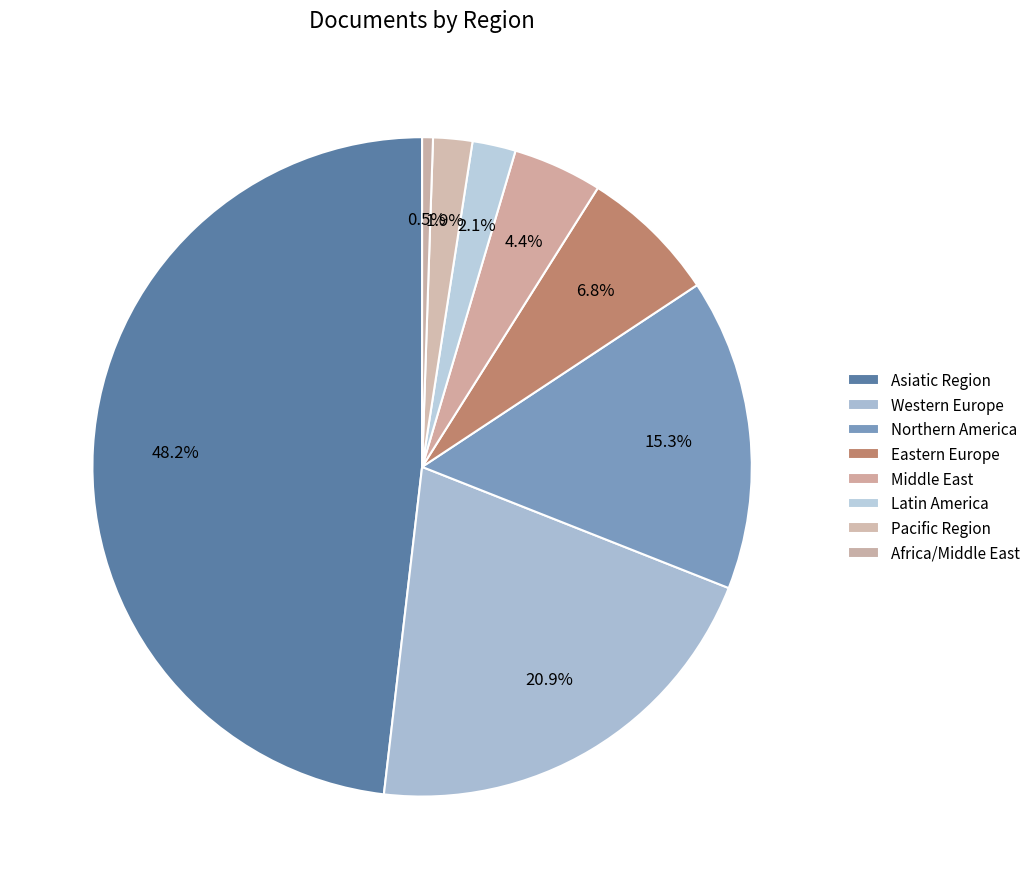

True or false: Latin America accounts for 2% of the total.

True